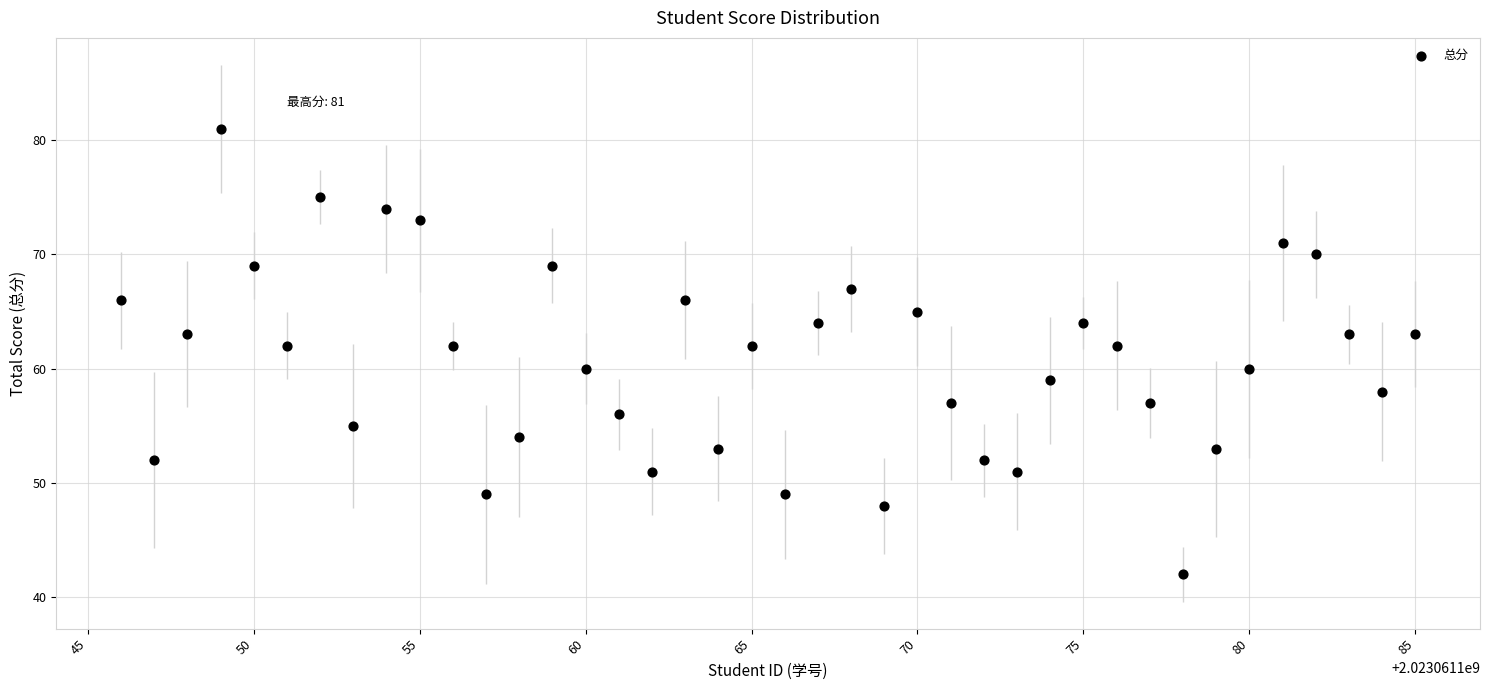

What is the range of X values (max minus min)?

39